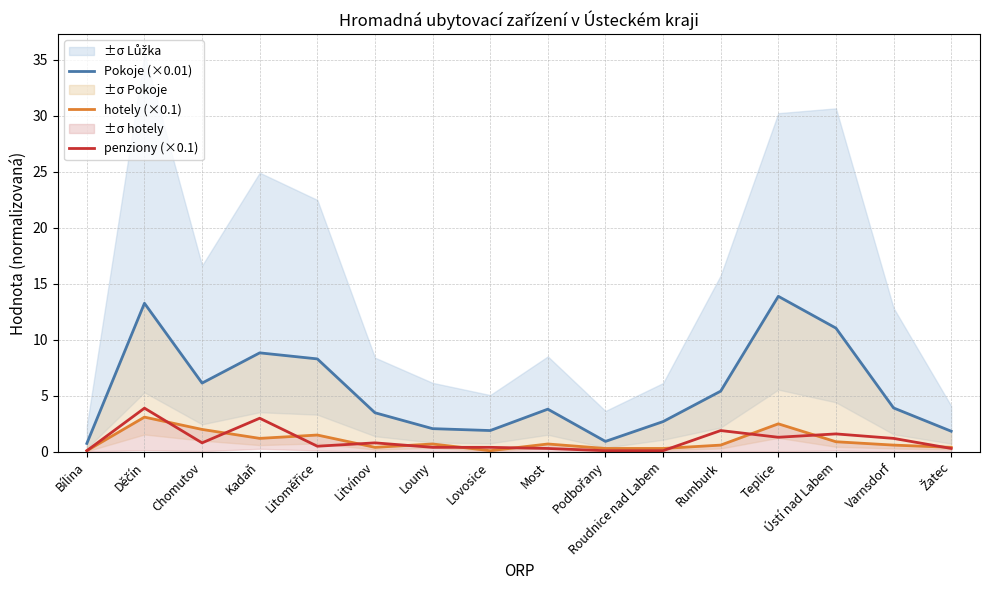

Is the value of hotely (×0.1) at Bílina greater than the value of penziony (×0.1) at Teplice?

No